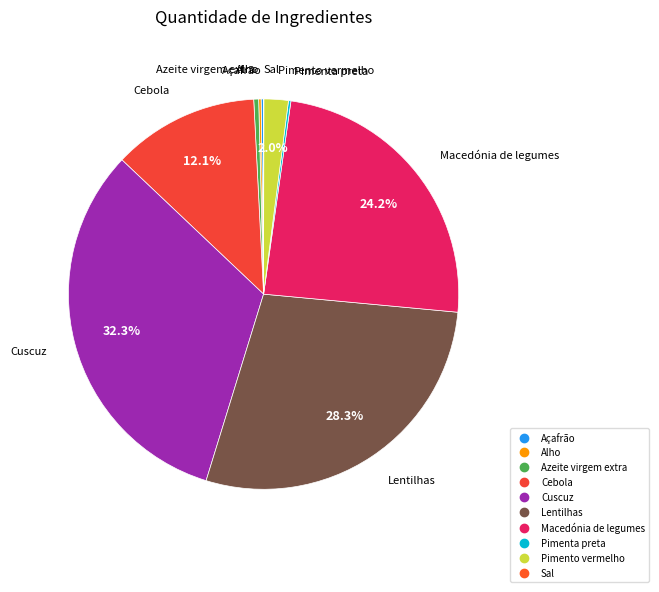

Is it true that Lentilhas is 28% of the pie?

True